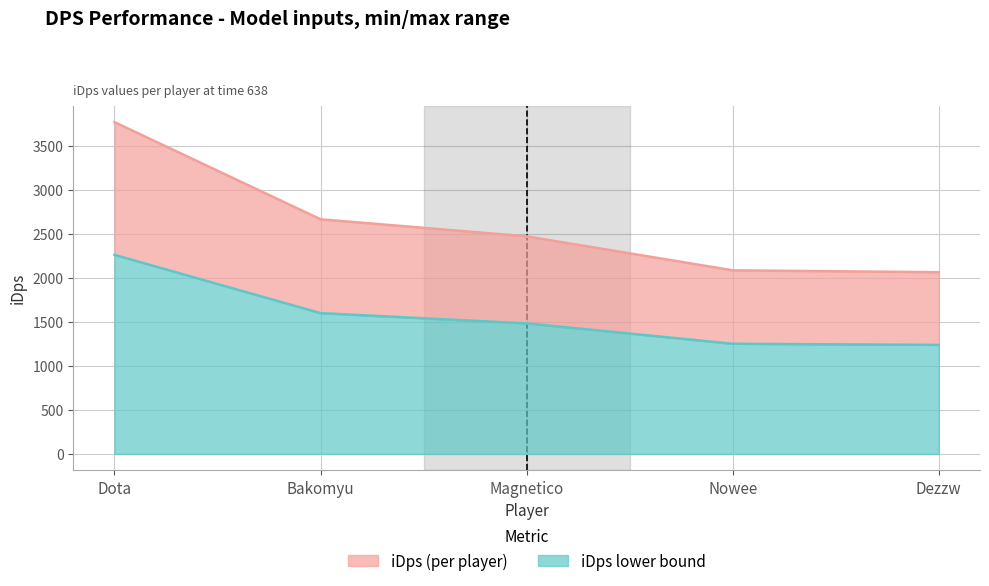

What is the value of the 5th point from the left?

2064.2